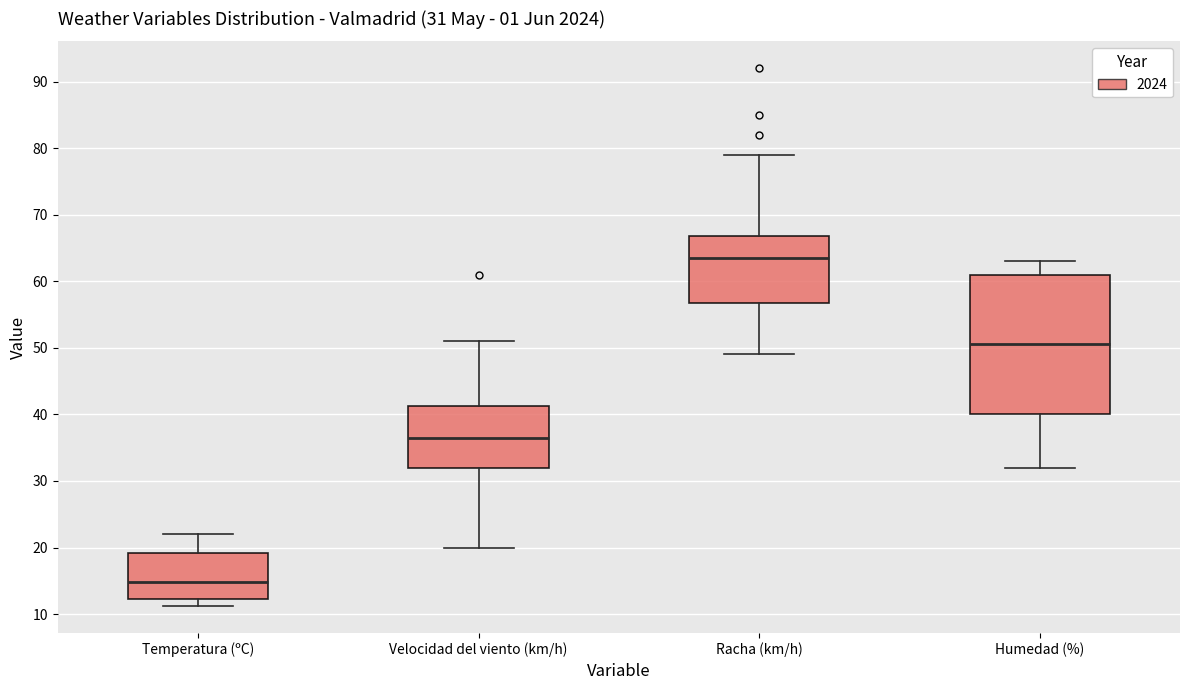

Comparing the boxes themselves (not the whiskers), which one is the tallest?

Humedad (%)